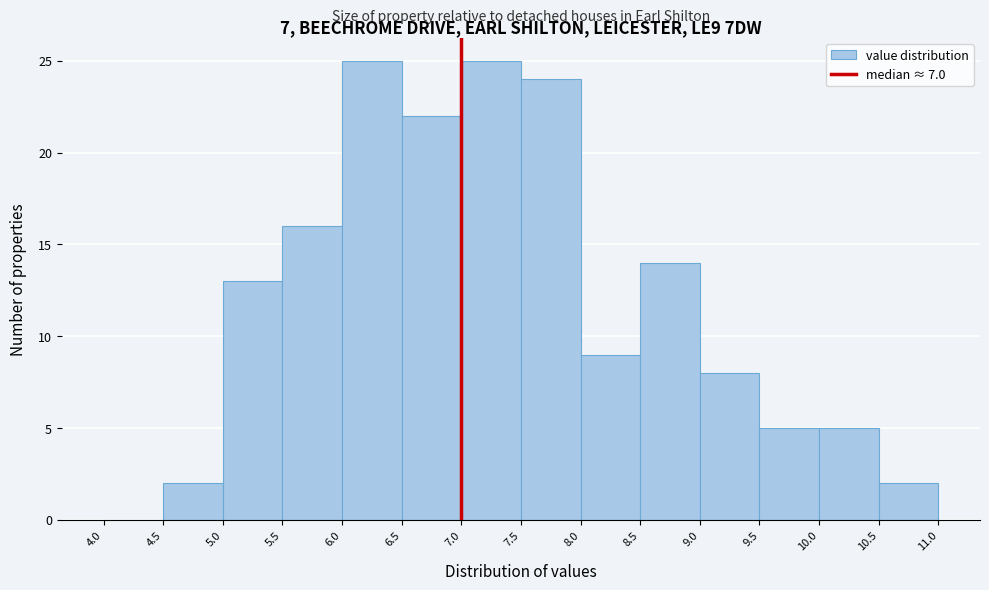

What is the height of the bar covering 7.0 to 7.5 on the x-axis? The values are not printed on the chart, so give them approximately, as read against the axis.

25